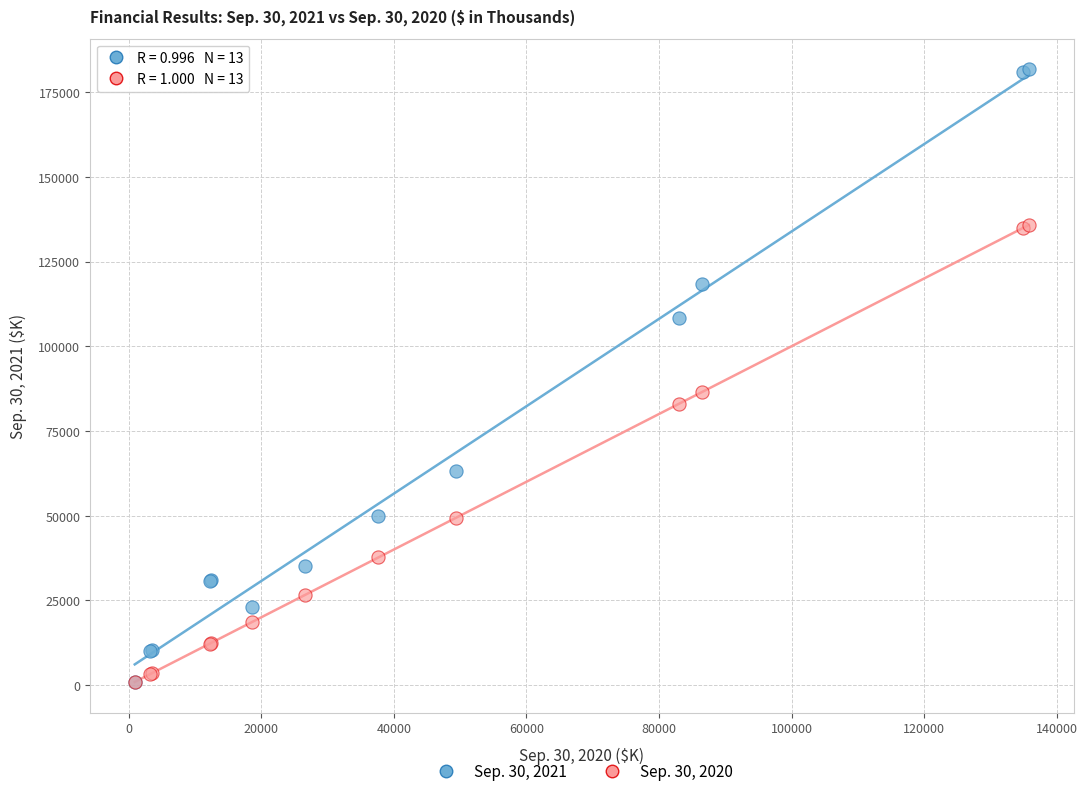

Across all series, what Y value is closest to 91285?

86414